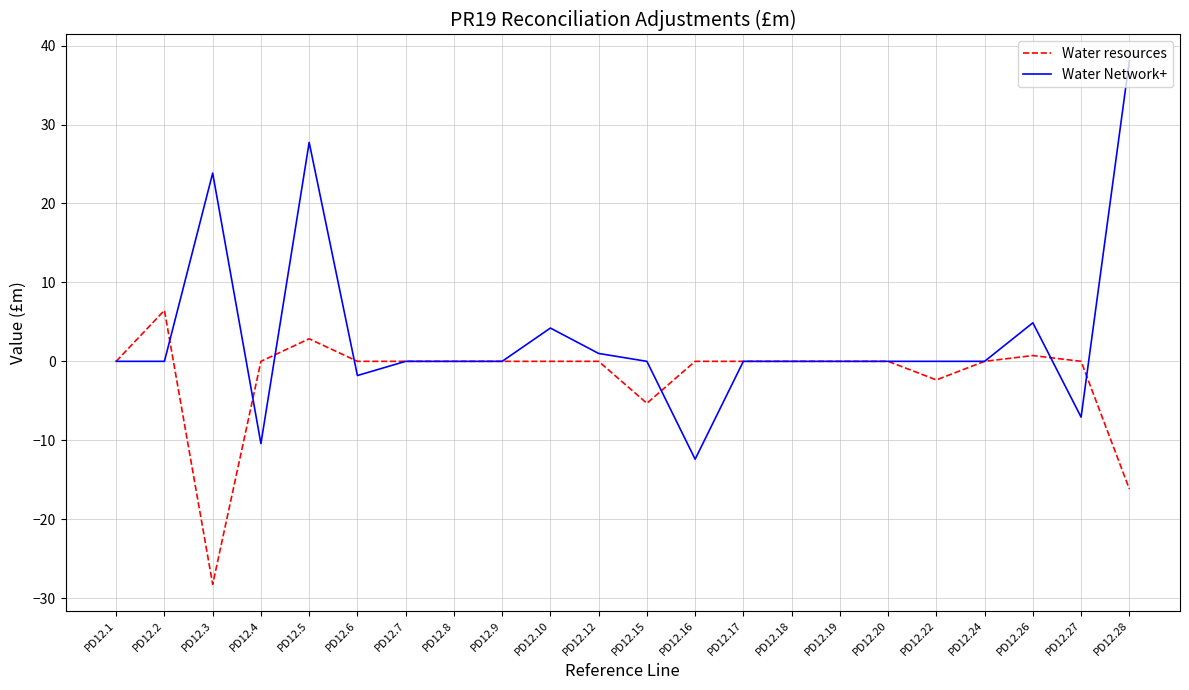

Which series has the largest range (max minus min)?

Water Network+